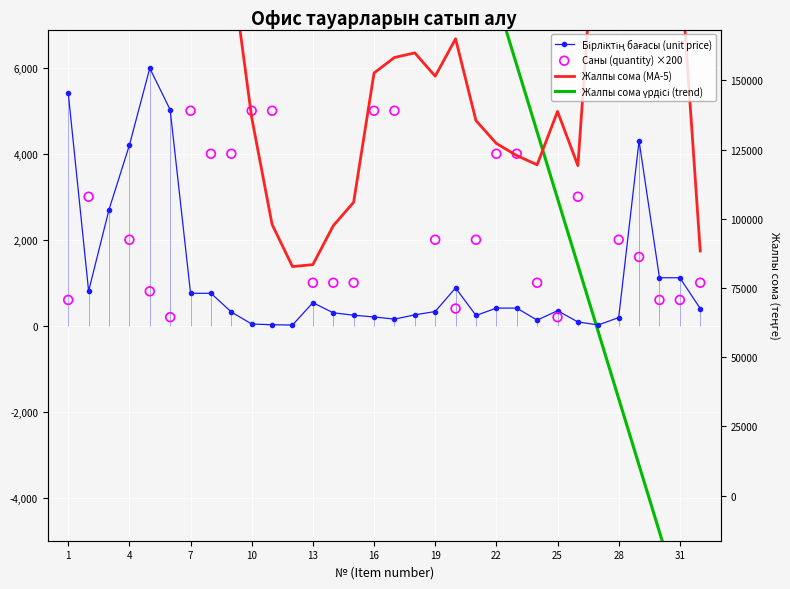

At how many categories does at least one series exceed 9172?

23